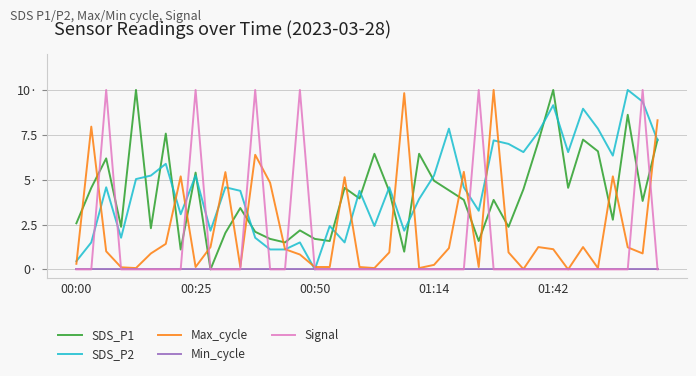

What are all the series names shown in the legend?

SDS_P1, SDS_P2, Max_cycle, Min_cycle, Signal